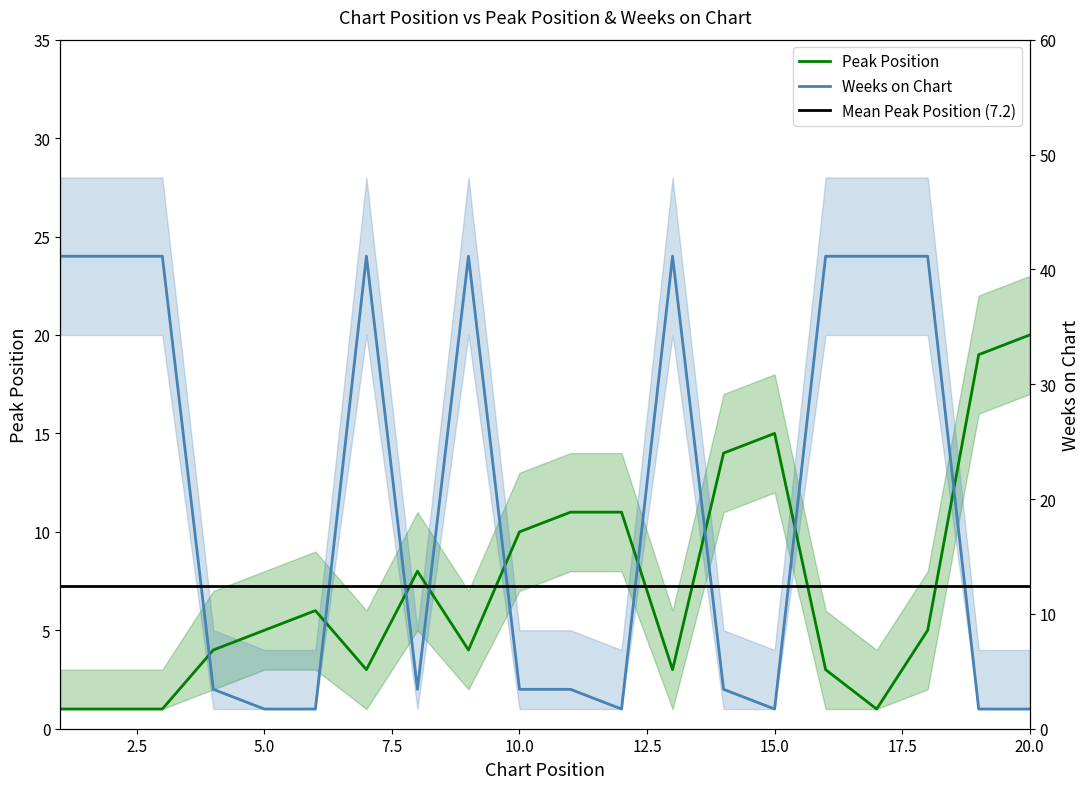

What is the total value across all series at 4?

6